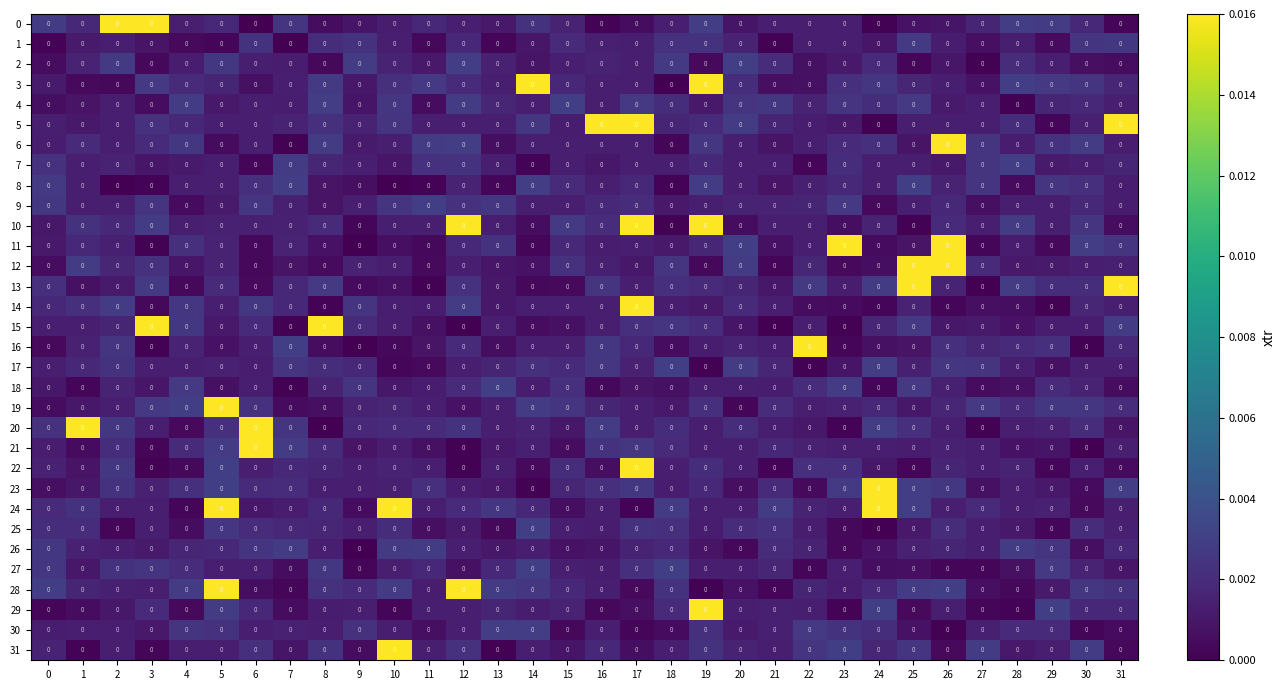

At which category is the sum across all series the highest?

17